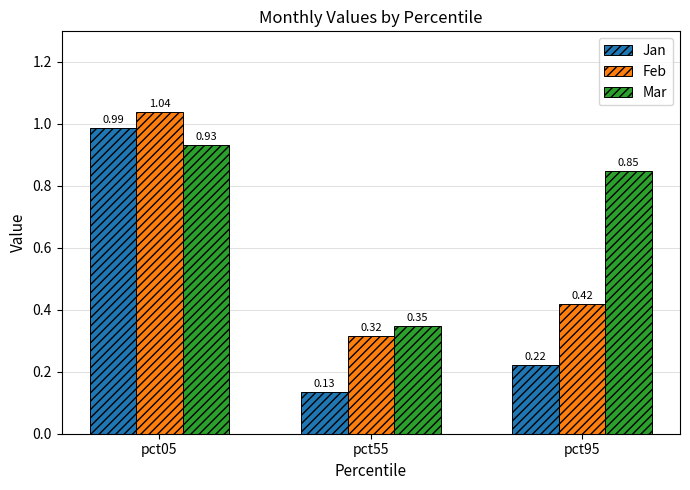

What is the sum of the Feb values at pct95 and pct55?

0.7